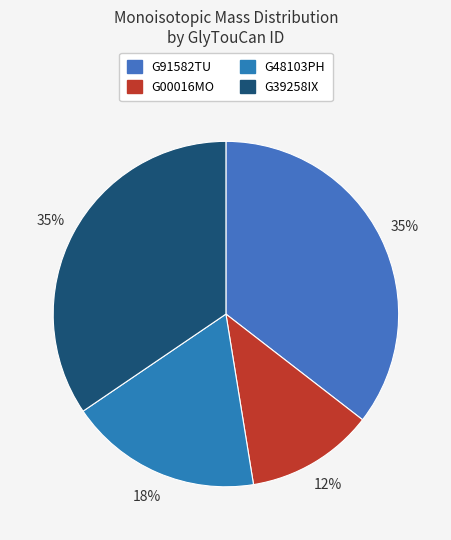

To the nearest percent, what is the combined percentage of G39258IX and G48103PH?

53%